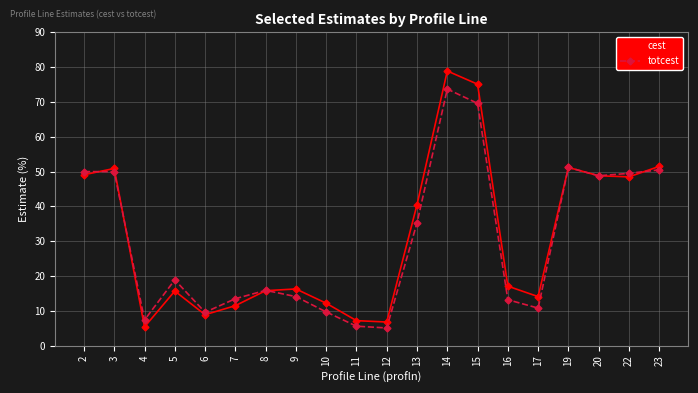

At which category is the sum across all series the highest?

14